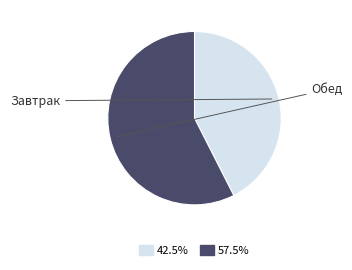

Is there any slice that represents more than half of the pie?

Yes